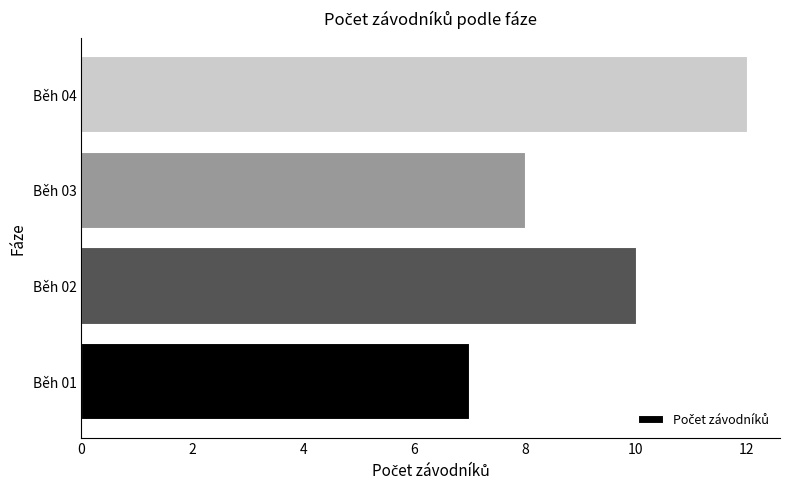

What is the ratio of the value at Běh 03 to the value at Běh 02?

0.8